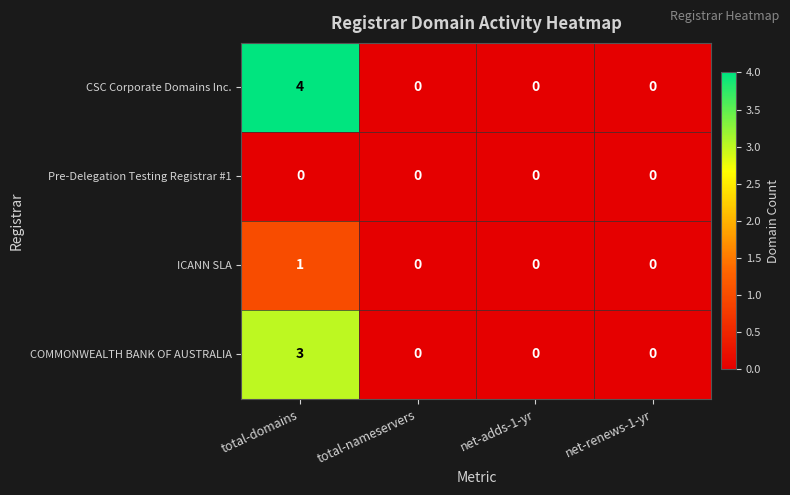

True or false: COMMONWEALTH BANK OF AUSTRALIA has a value of 0 at net-renews-1-yr.

True